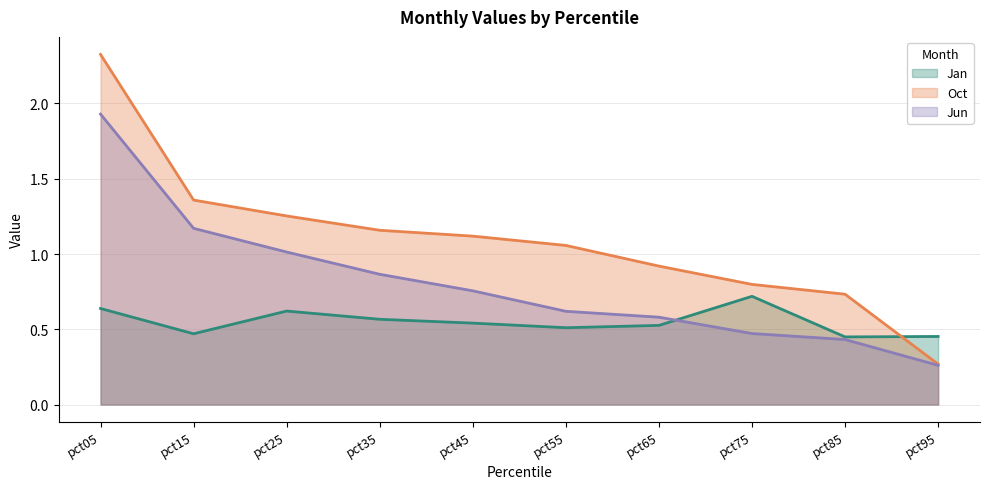

At which category is the sum across all series the highest?

pct05